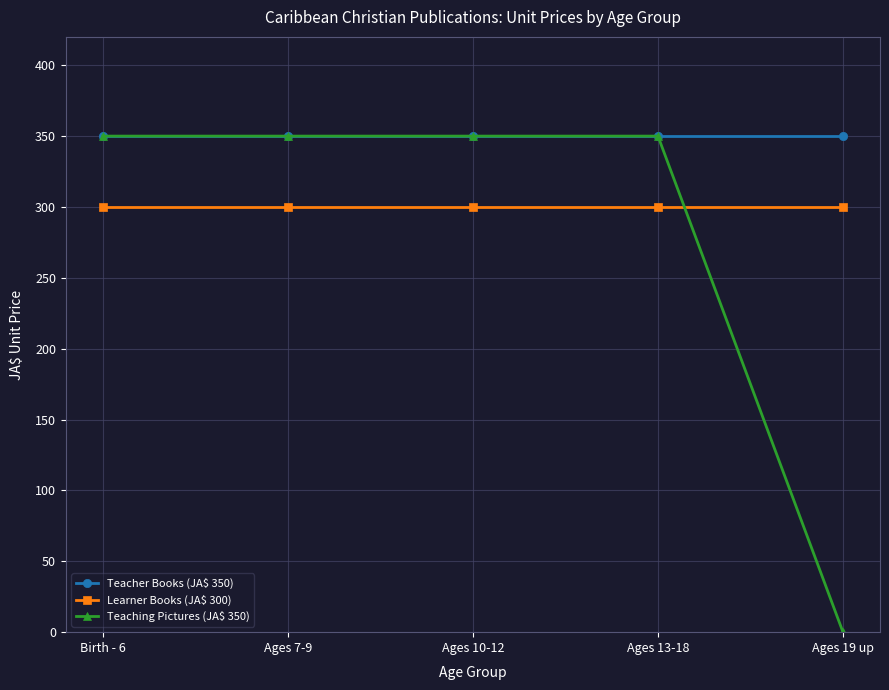

The Learner Books (JA$ 300) series shows 300 at Ages 10-12. True or false?

True